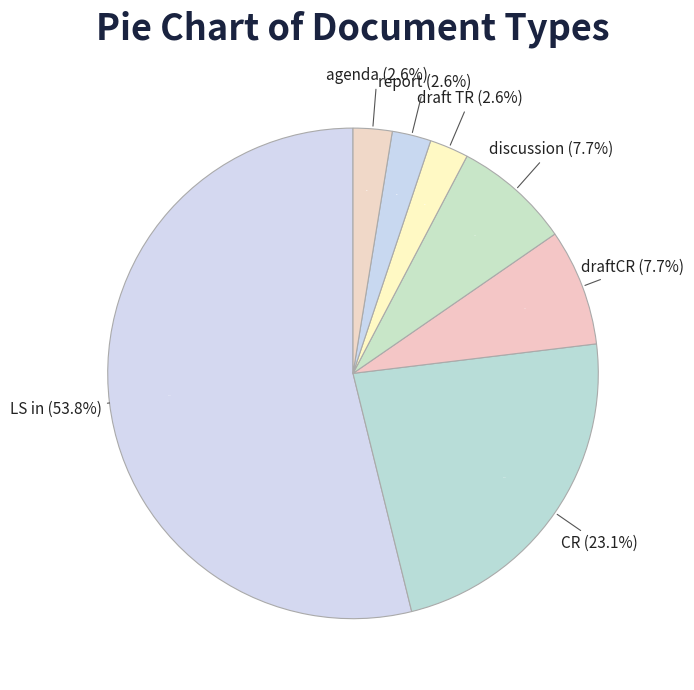

Which slice is the smallest?

agenda